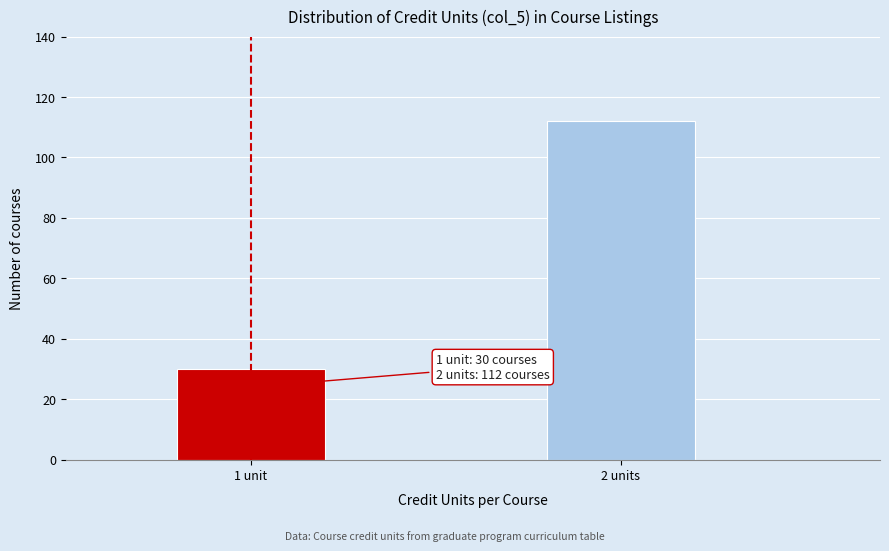

Reading left to right, list all the values displayed in this chart.

30	112